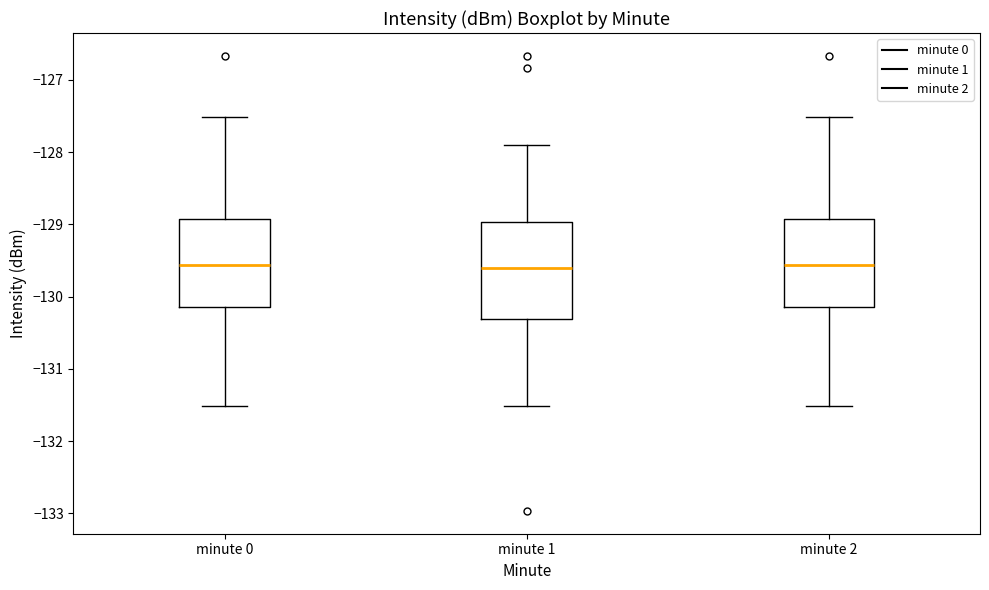

Which box is the tallest, from its lower edge to its upper edge?

minute 1